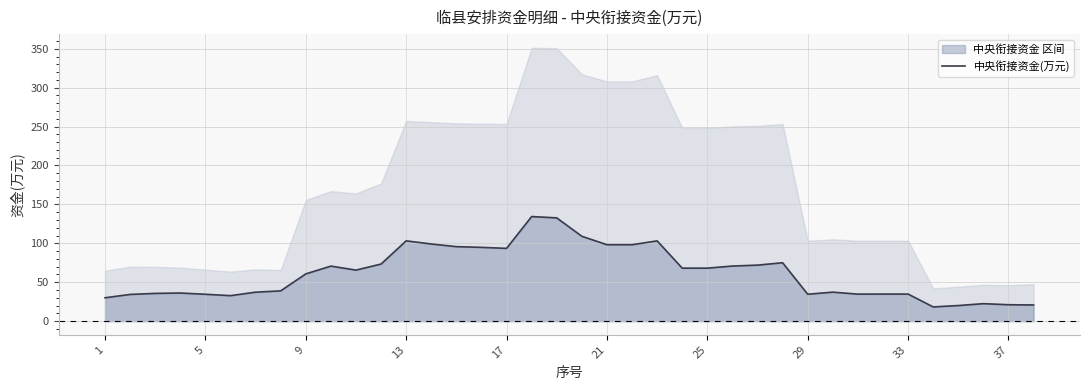

What is the value of the 27th point from the left?

72.0